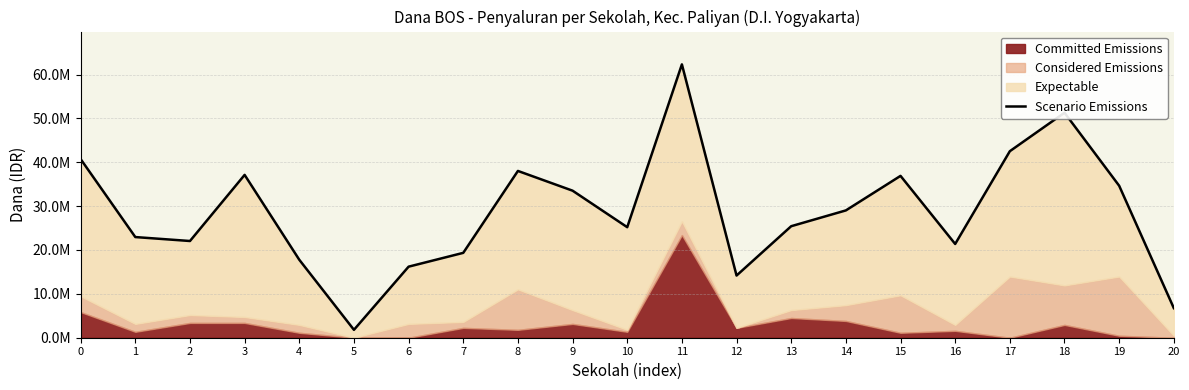

Count the number of categories in the chart.

21